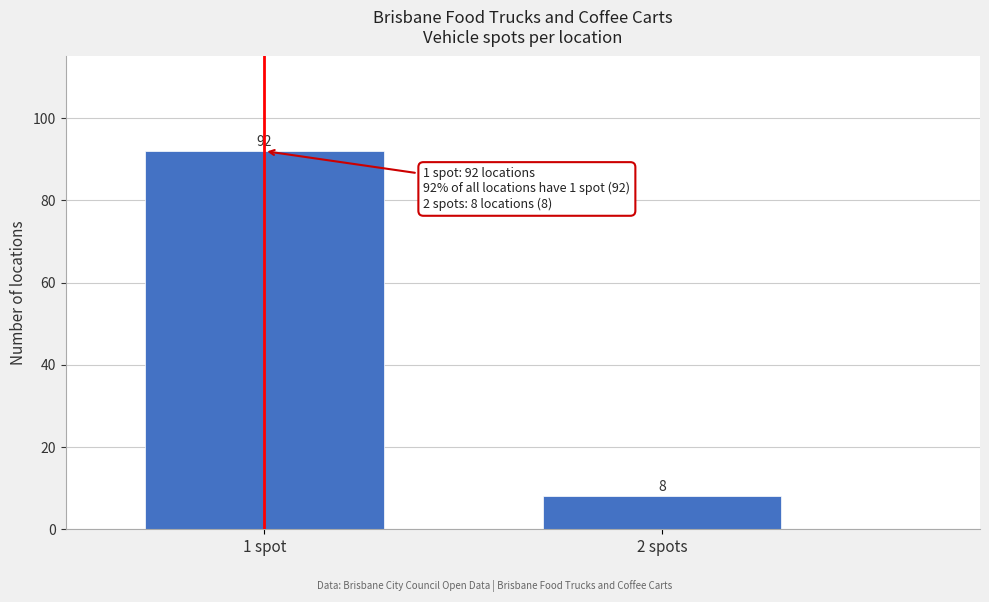

Reading left to right, what are all the values shown in this chart?

92	8